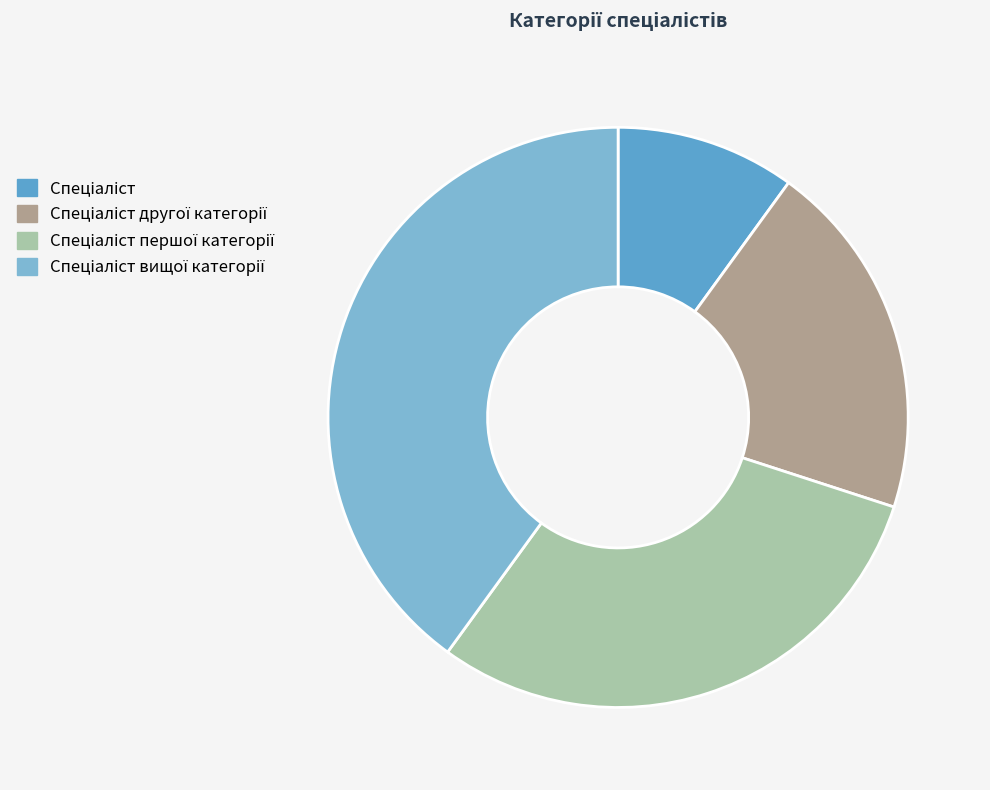

Is there any slice that represents more than half of the pie?

No